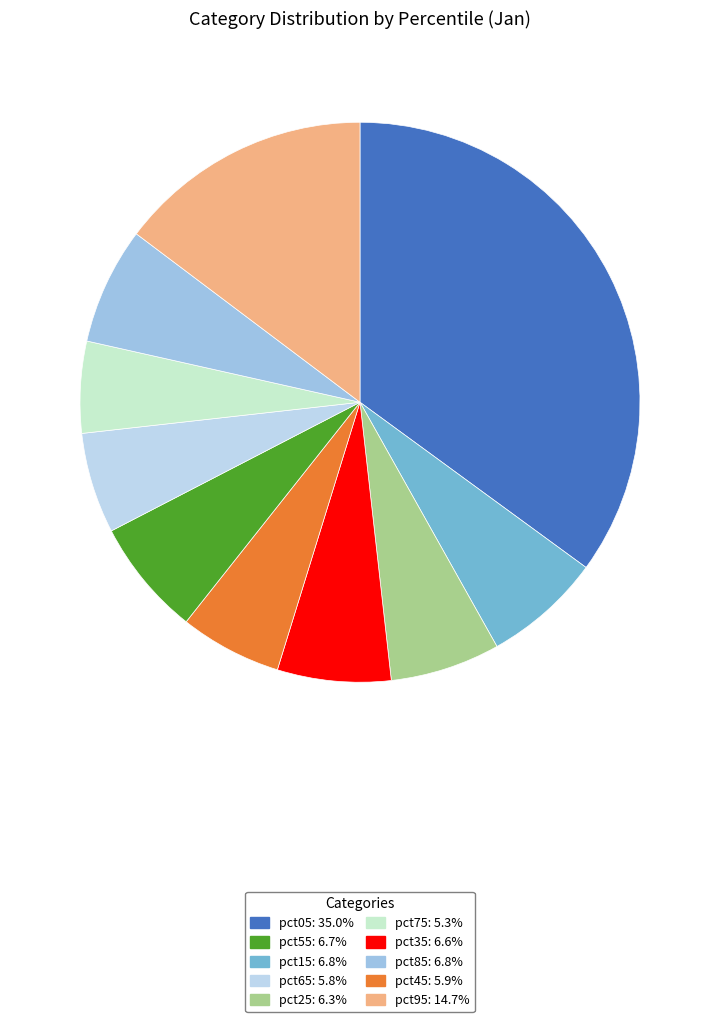

Which category has the biggest portion of the pie?

pct05